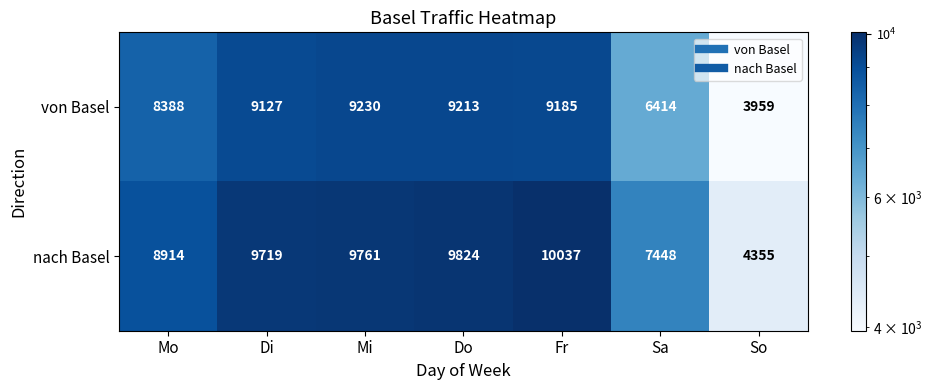

What is the smallest value displayed?

3959